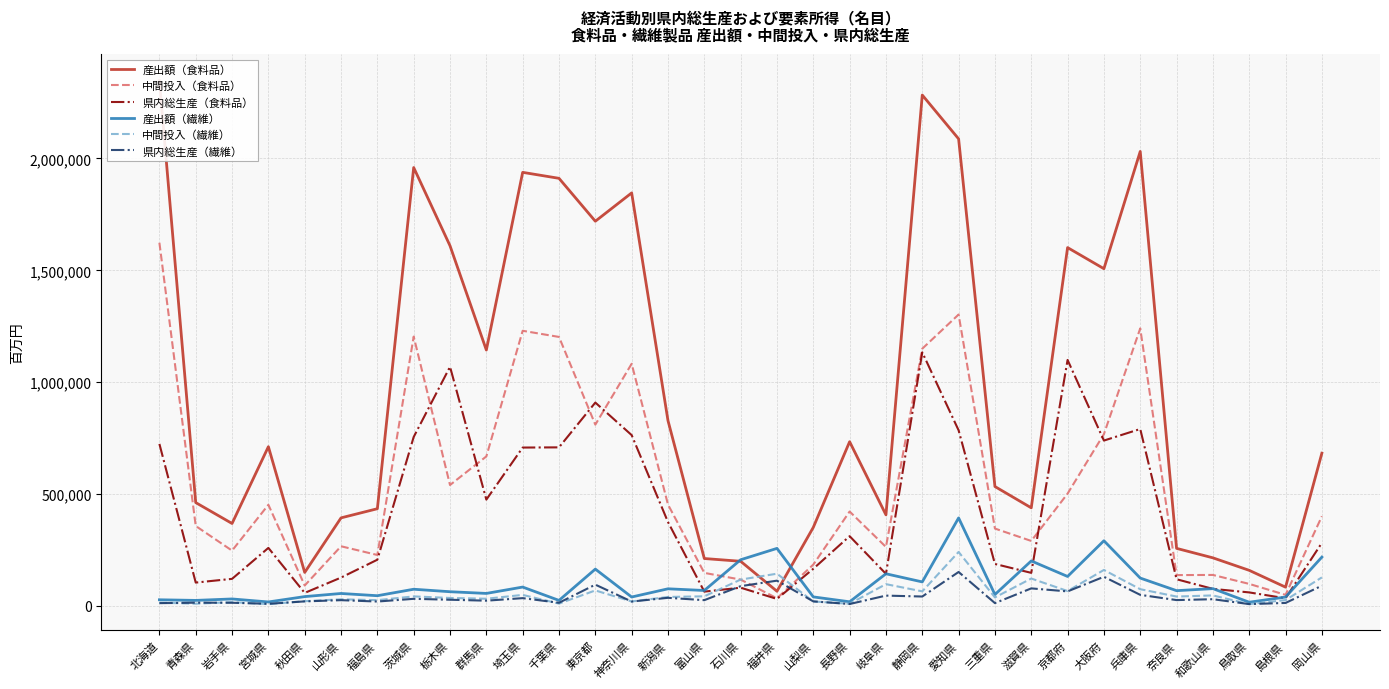

What is the highest value of the 県内総生産（繊維） series?

151938